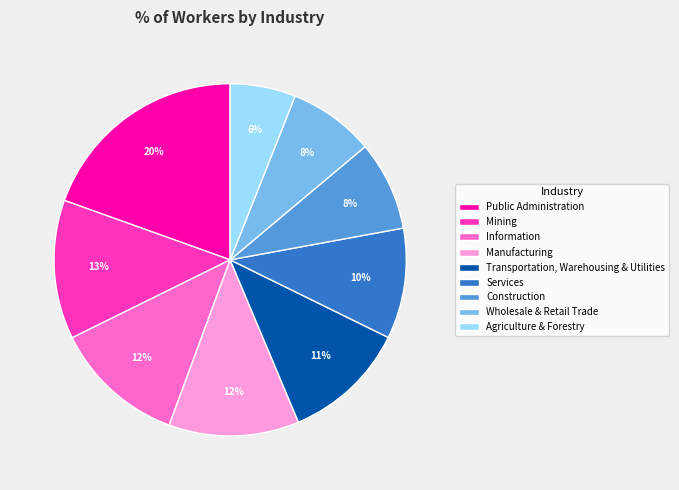

Is the sum of Services and Public Administration greater than half?

No